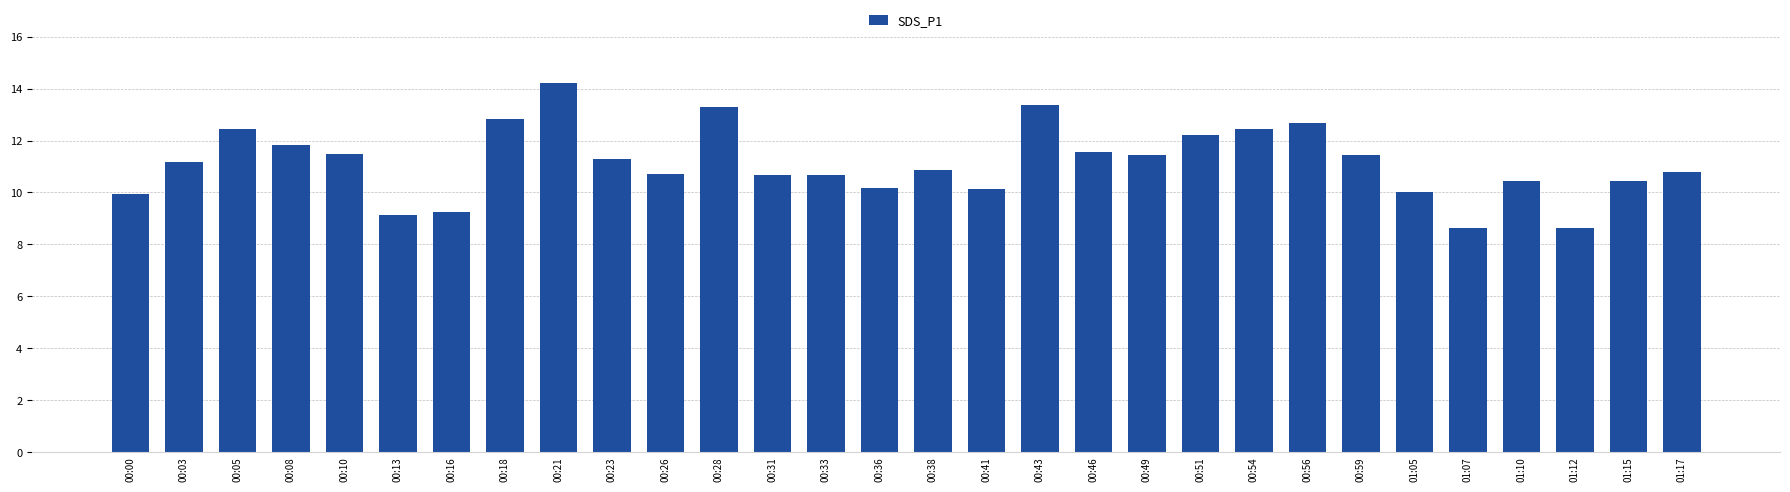

Count the number of data series in this chart.

1